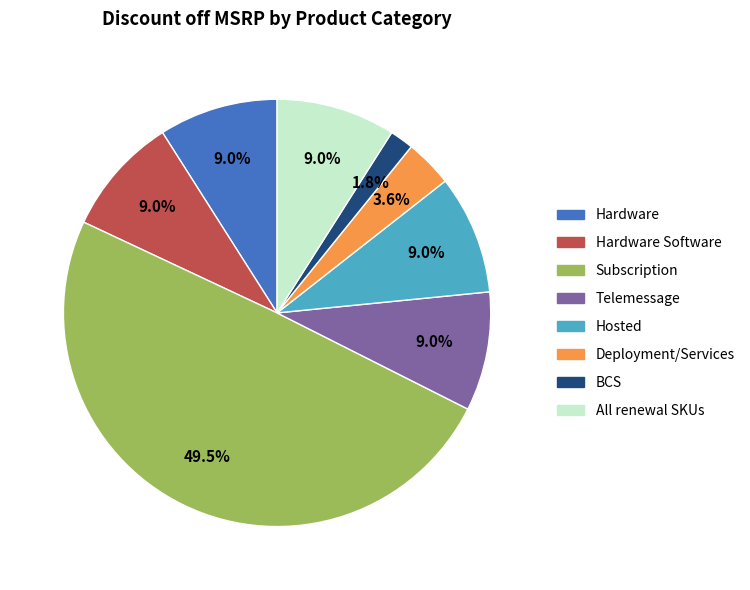

Which category has the smallest portion of the pie?

BCS